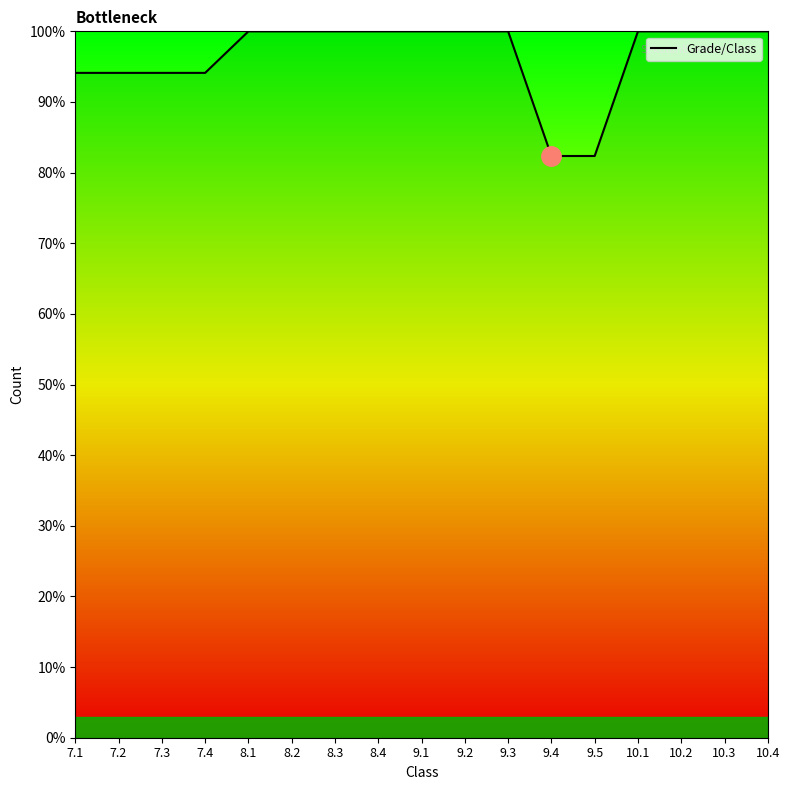

What is the smallest value displayed?

82.4